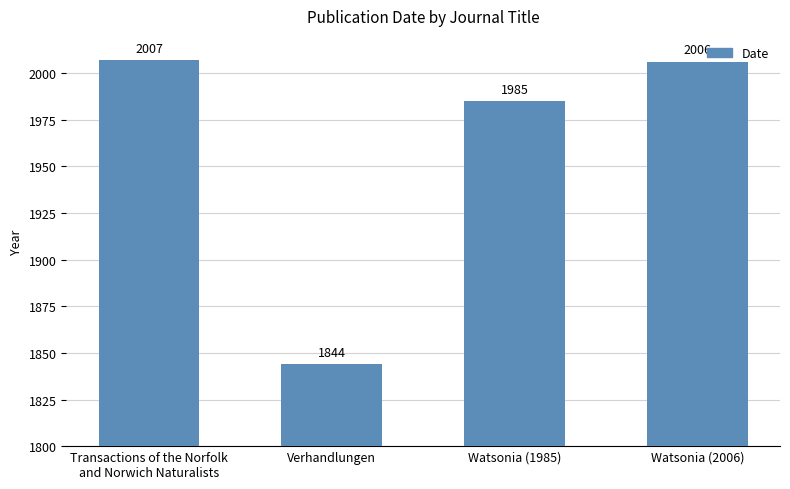

List the labels in order of value, smallest first.

Verhandlungen, Watsonia (1985), Watsonia (2006), Transactions of the Norfolk
and Norwich Naturalists